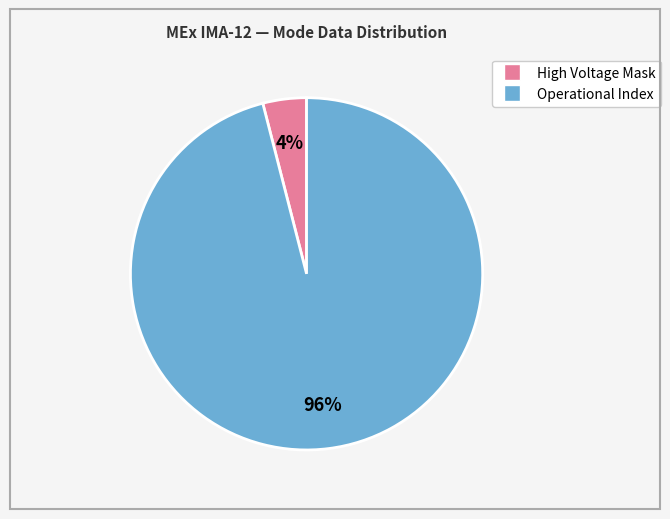

How many slices are in this pie chart?

2